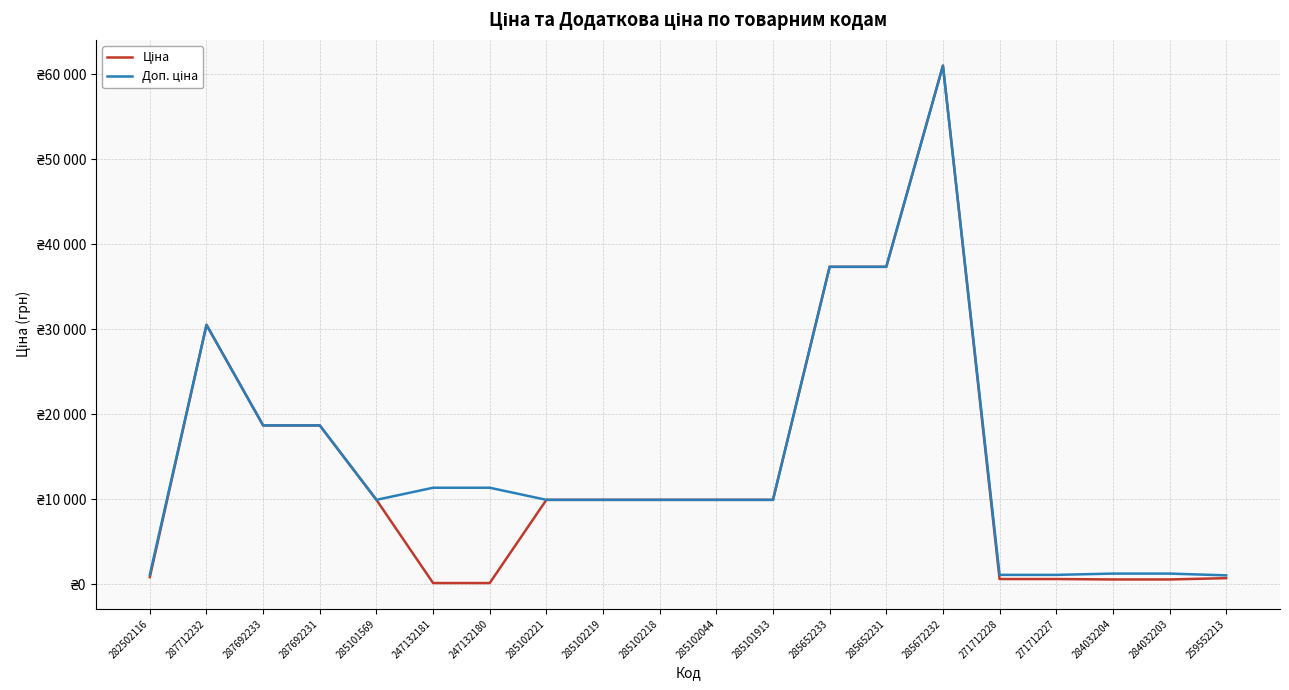

Is this an area chart (filled region under the line)?

No